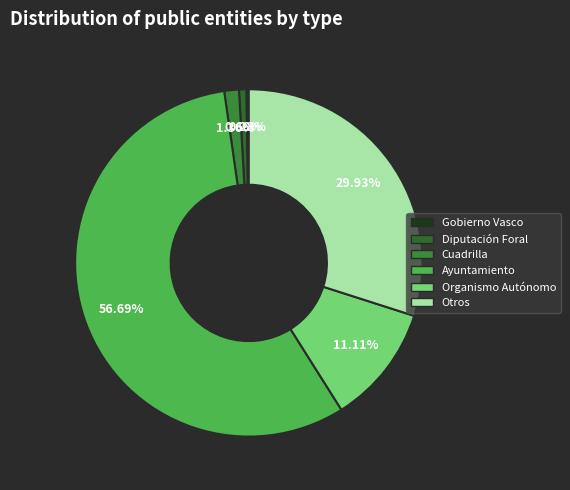

To the nearest percent, what is the difference between the Cuadrilla and Otros slice percentages?

29%